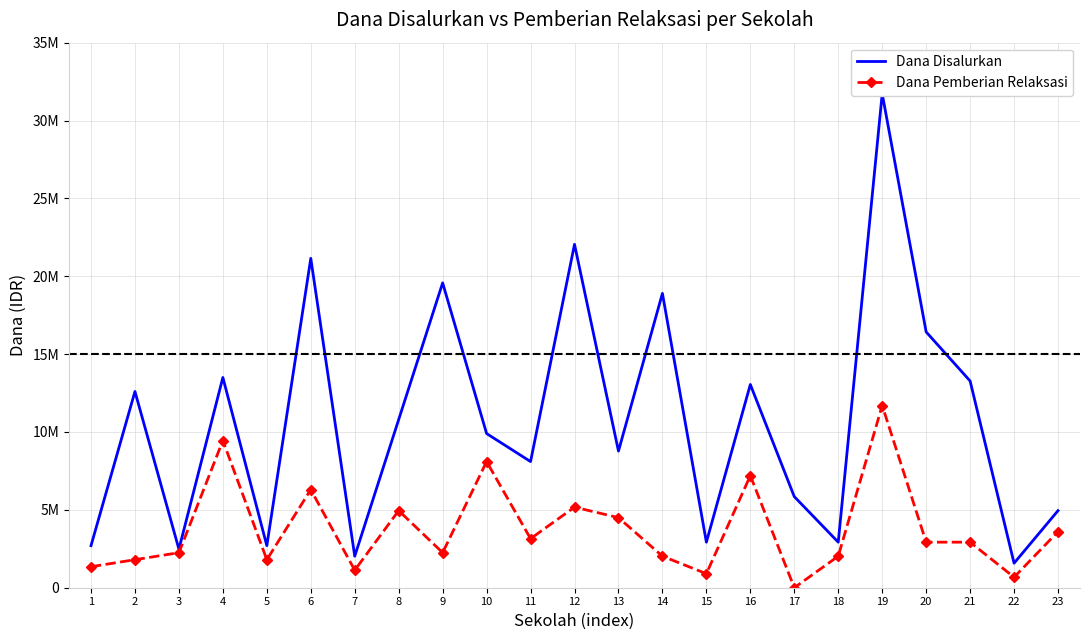

What is the difference between the second highest and second lowest values in the Dana Disalurkan series?

20025000